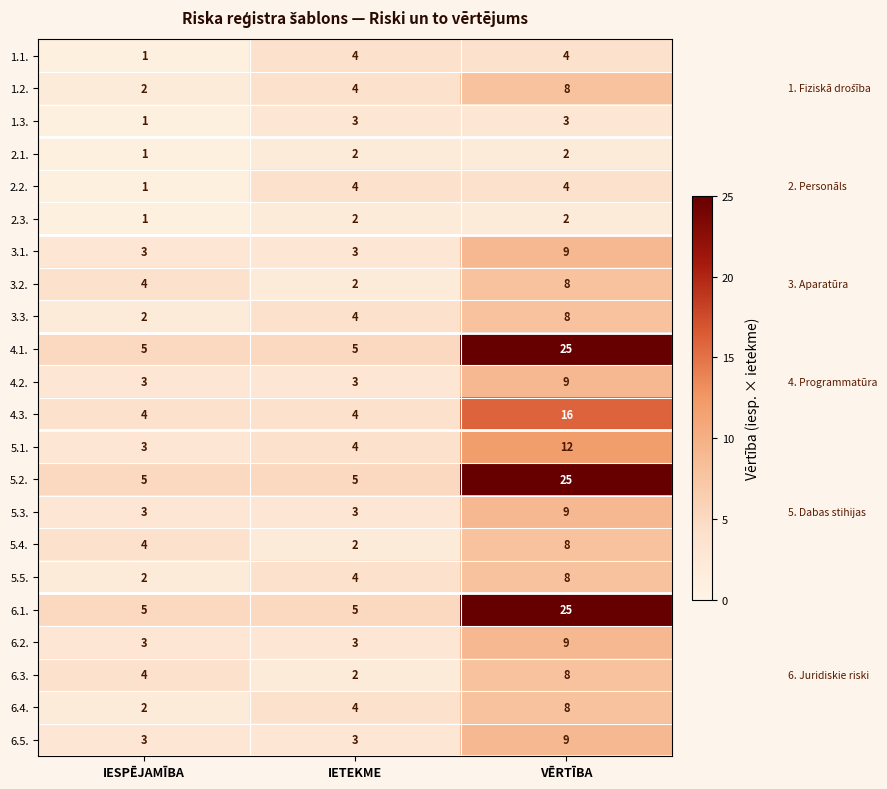

What is the difference between the maximum and minimum values in the 6.1. series?

20